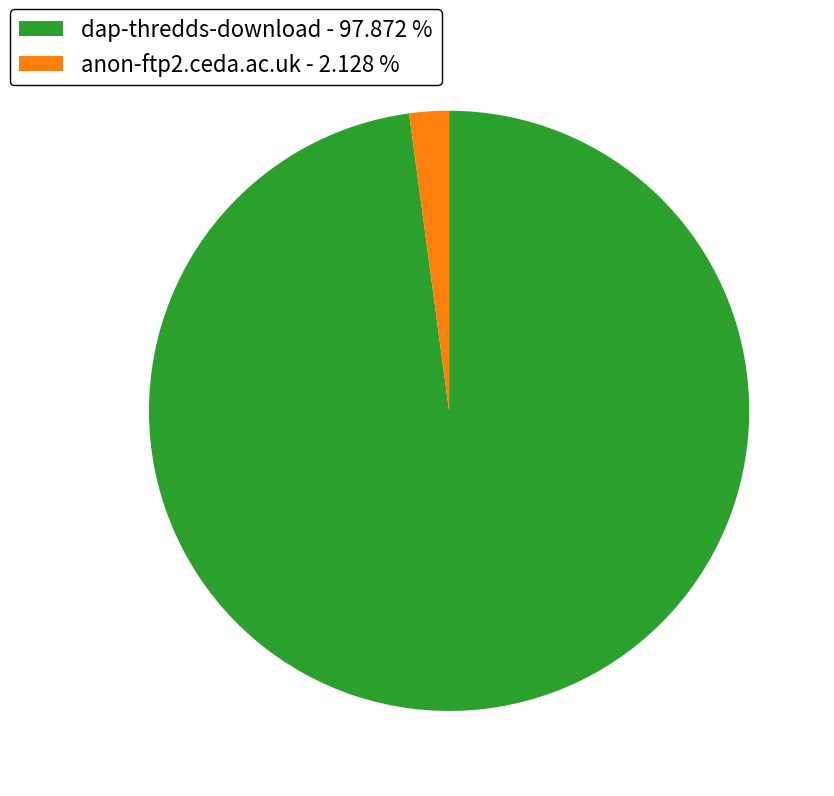

How many segments does this pie chart have?

2